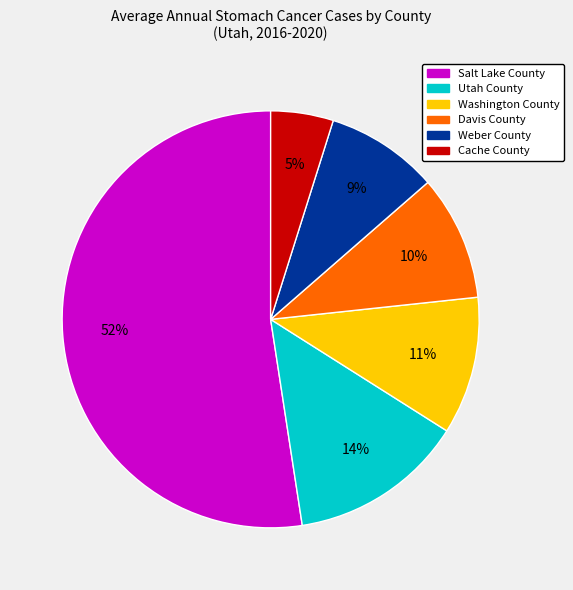

Rank the categories by value from lowest to highest.

Cache County, Weber County, Davis County, Washington County, Utah County, Salt Lake County